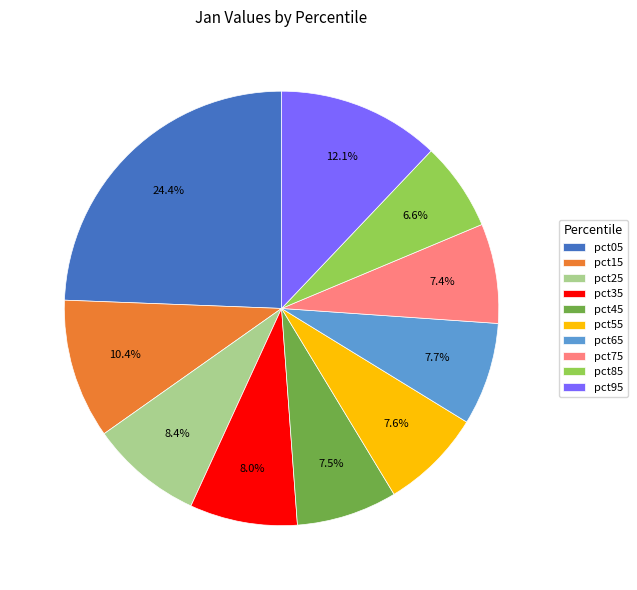

Does any single category account for the majority?

No